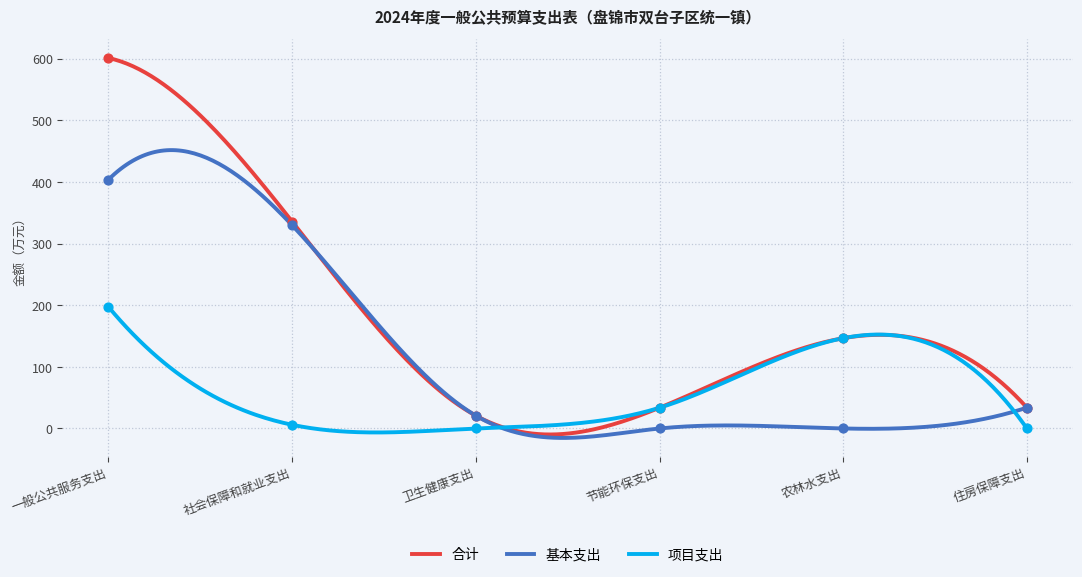

Which series has the largest total across all categories?

合计